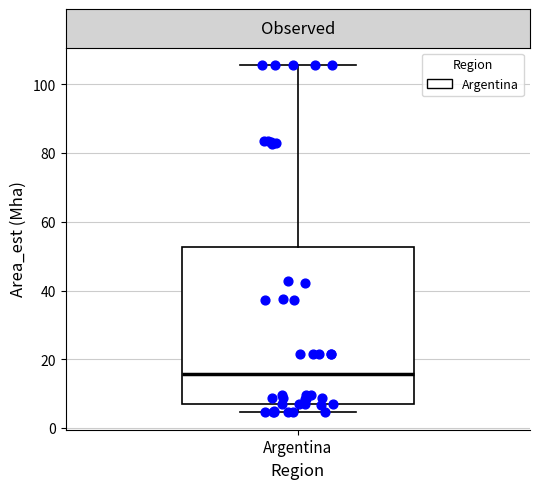

Where is the lower edge of the box for Argentina on the y-axis? The values are not printed on the chart, so give them approximately, as read against the axis.

6